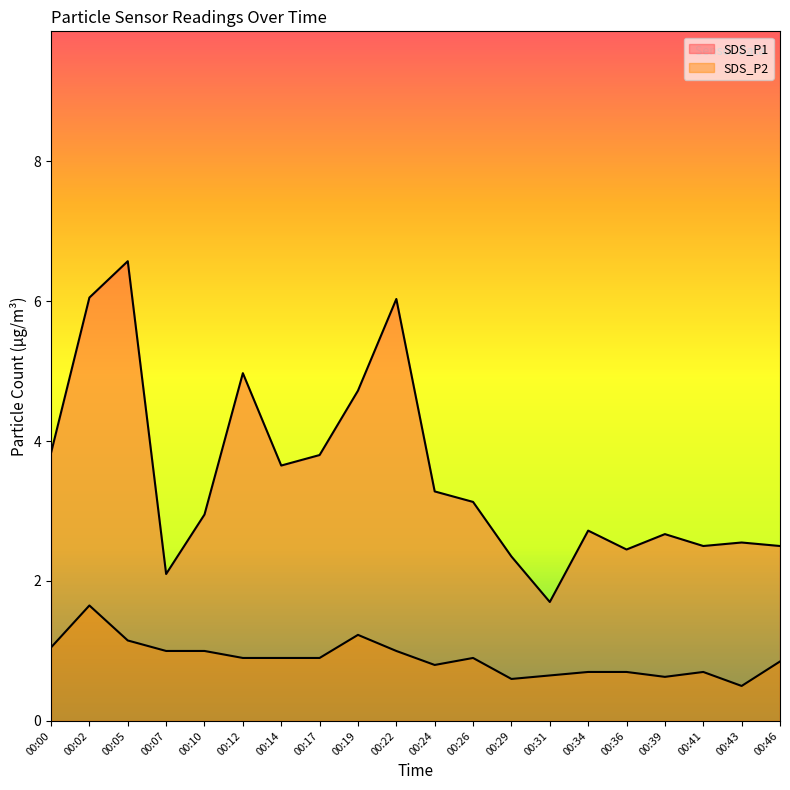

At which category does SDS_P2 reach its first local peak?

00:02